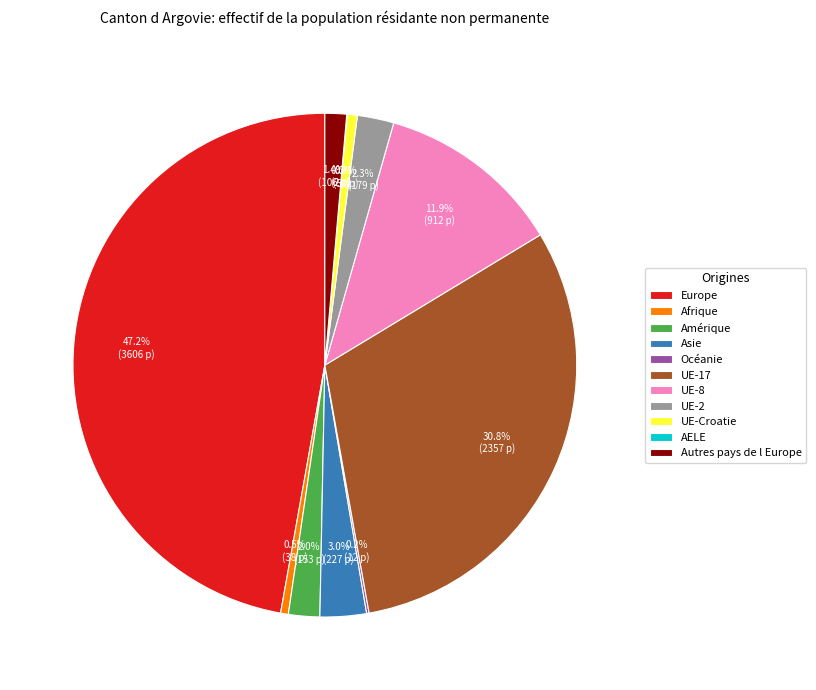

What percentage is the UE-17 slice, to the nearest percent?

31%